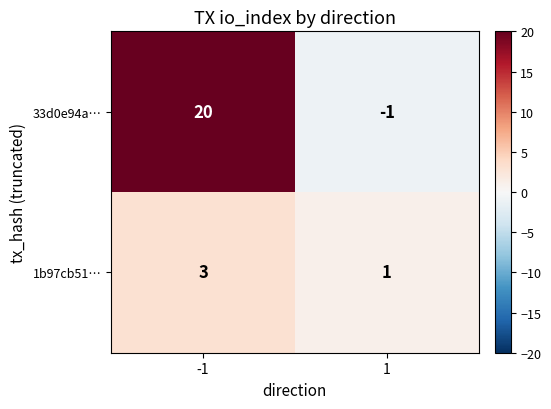

Between -1 and 1, which series saw the biggest shift?

33d0e94a…